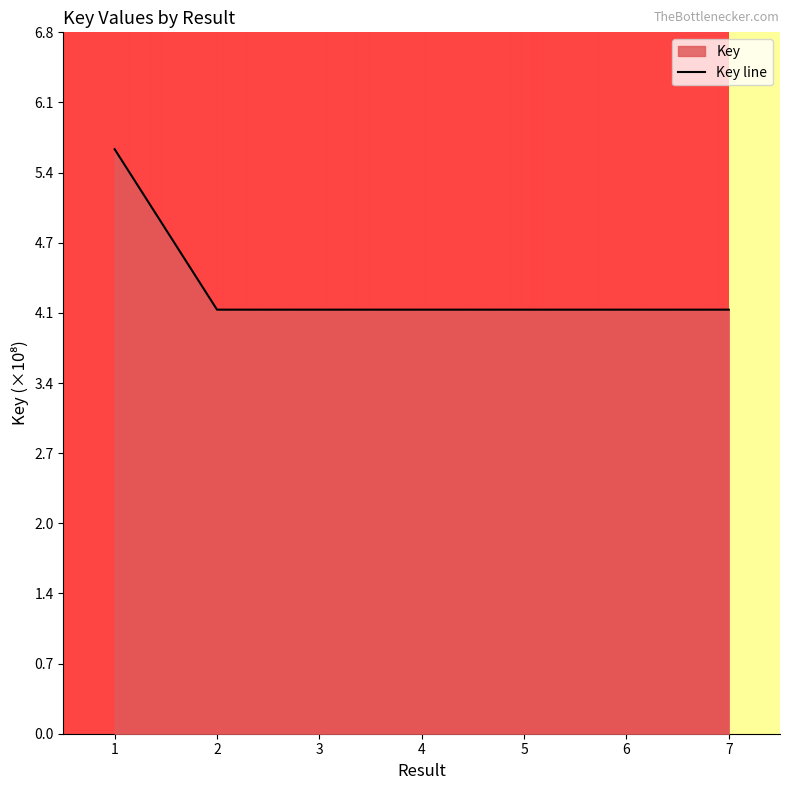

Where is the data nearest to the value 4?

2